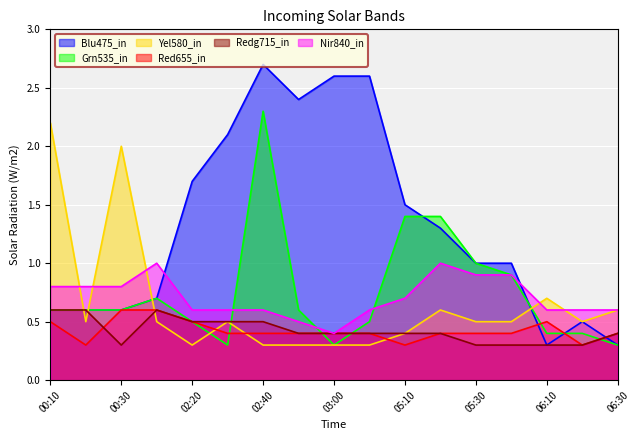

The value of Grn535_in at 03:00 is 0.5. True or false?

False